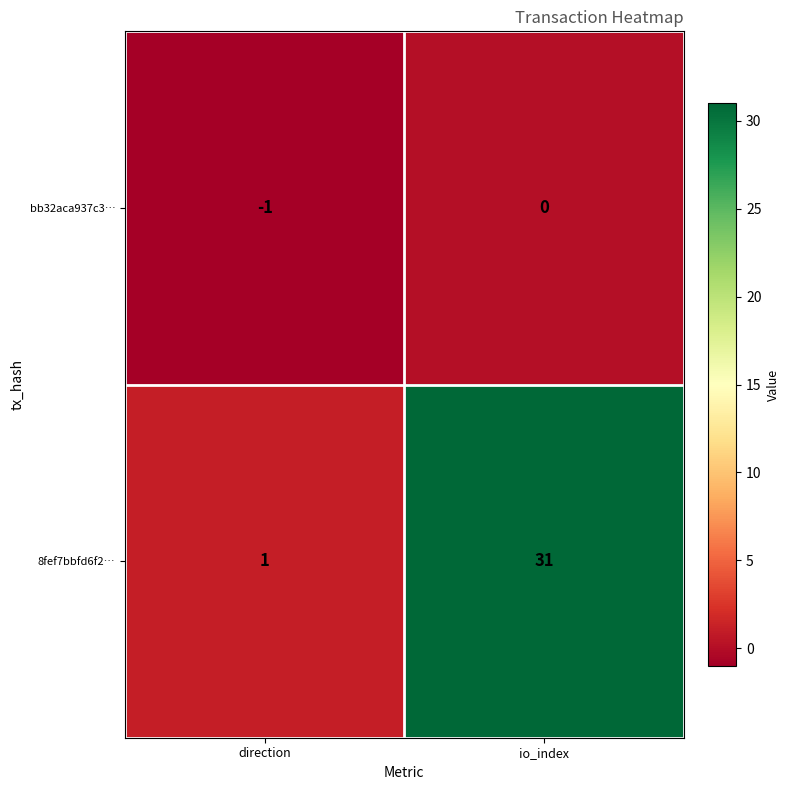

Count the number of categories in the chart.

2